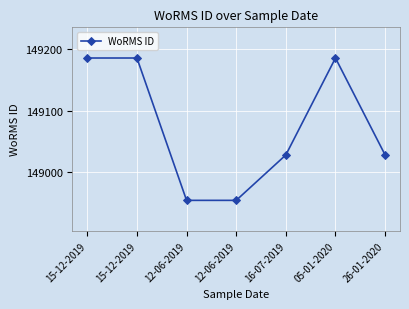

True or false: there are more than 2 points higher than both neighbors.

False